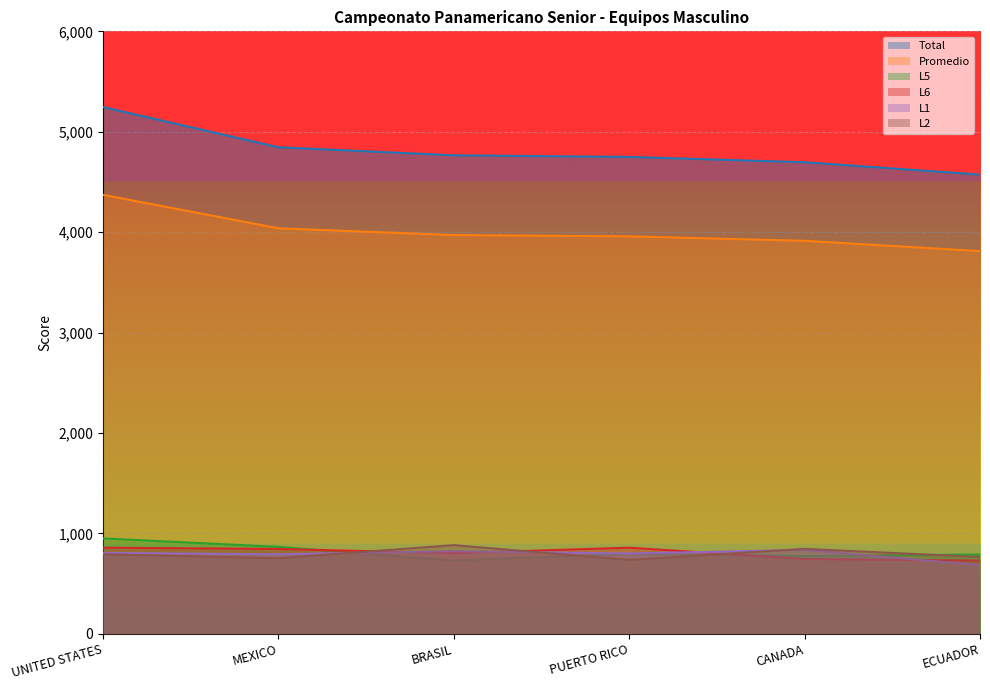

What is the sum of the Total values at UNITED STATES and PUERTO RICO?

9995.0